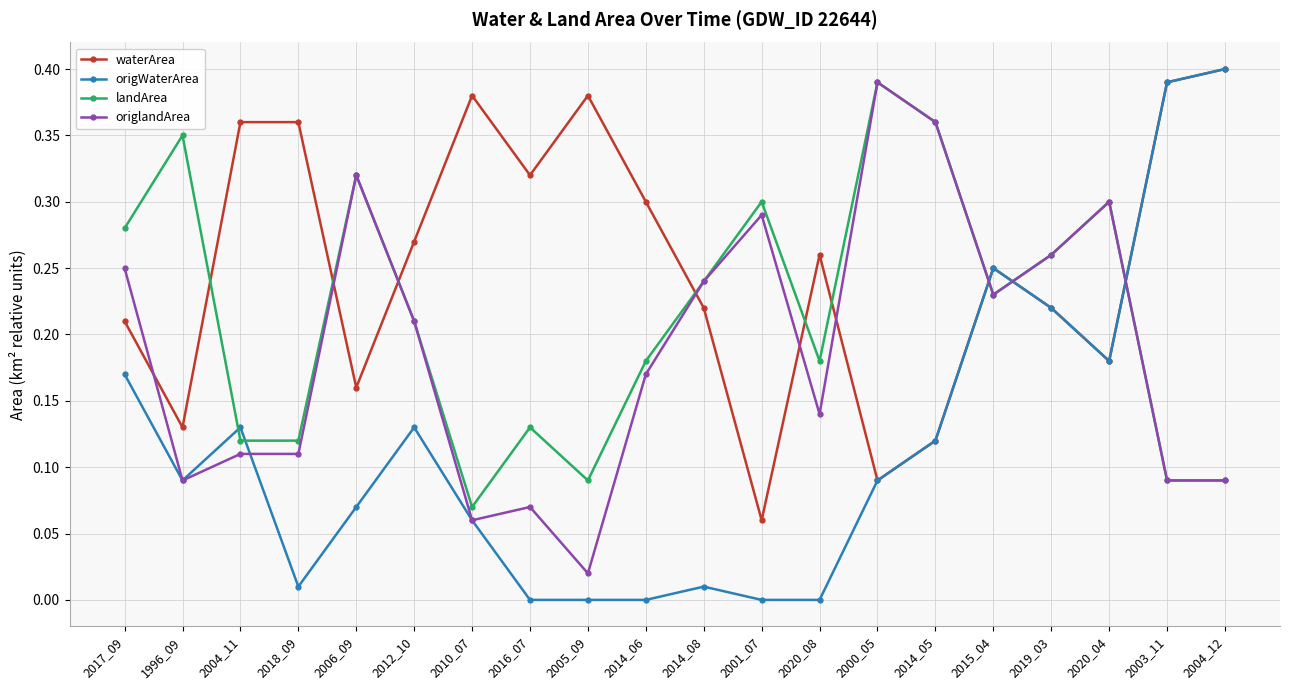

What is the label of the 14th point from the left?

2000_05